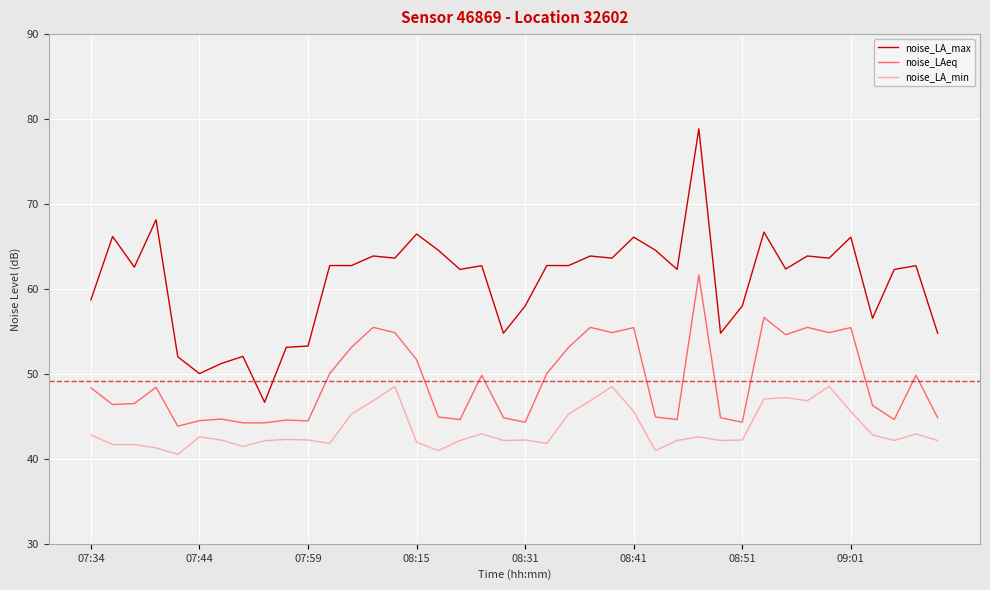

Which series has the widest spread of values?

noise_LA_max